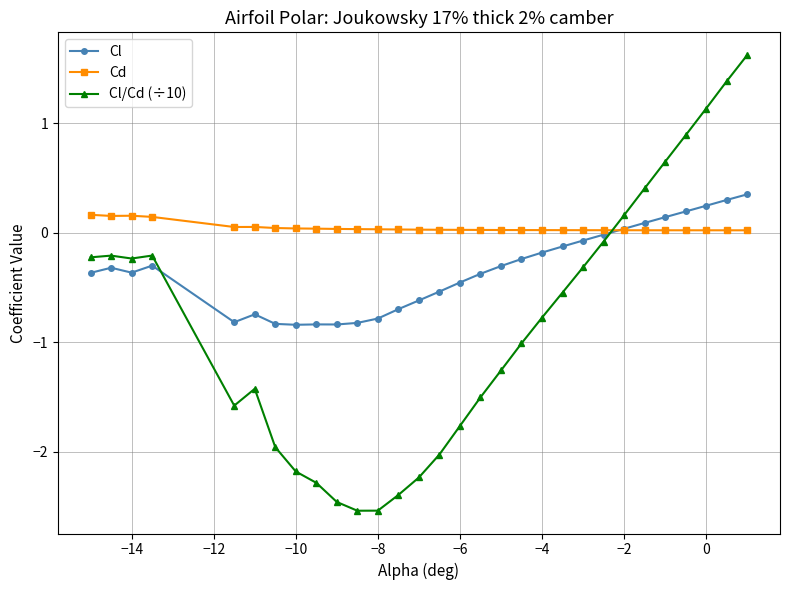

What is the difference between the maximum and minimum values in the Cl/Cd (÷10) series?

4.2